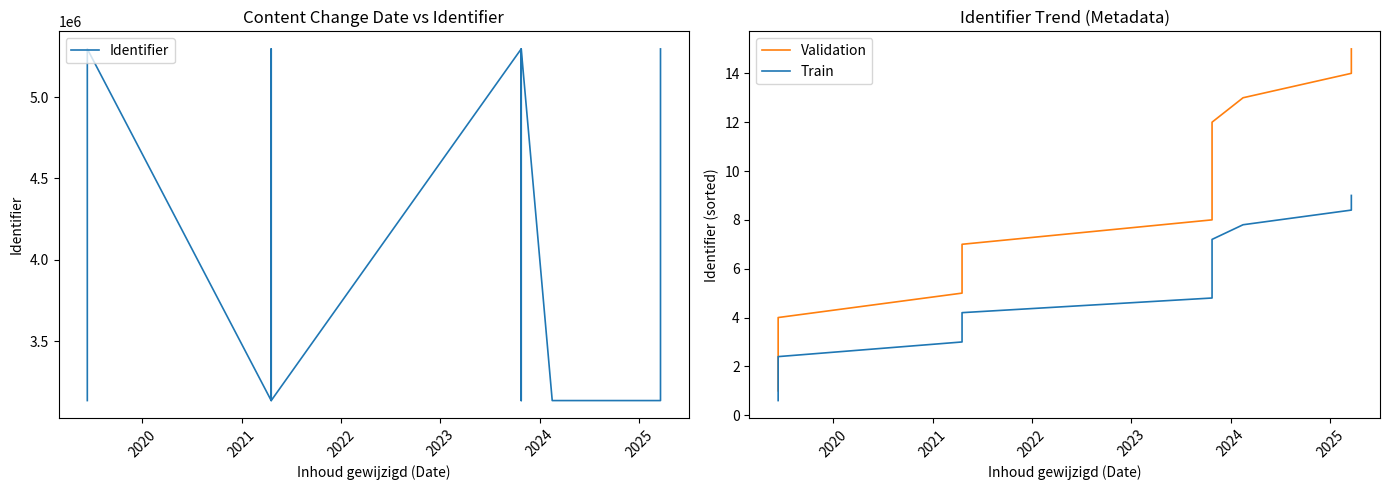

True or false: Train has a value of 3.1 at 10.

False